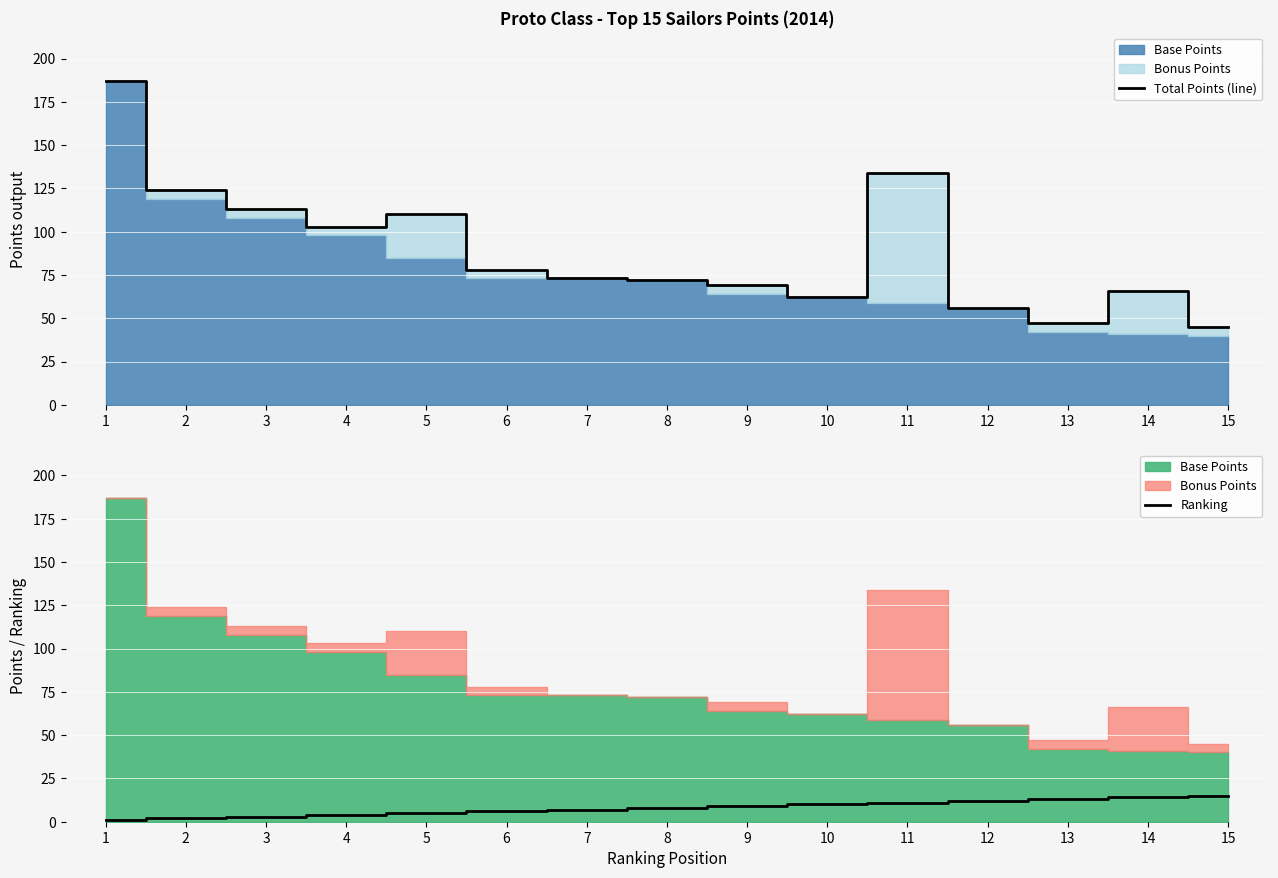

What is the difference between the maximum and minimum values in the Ranking series?

14